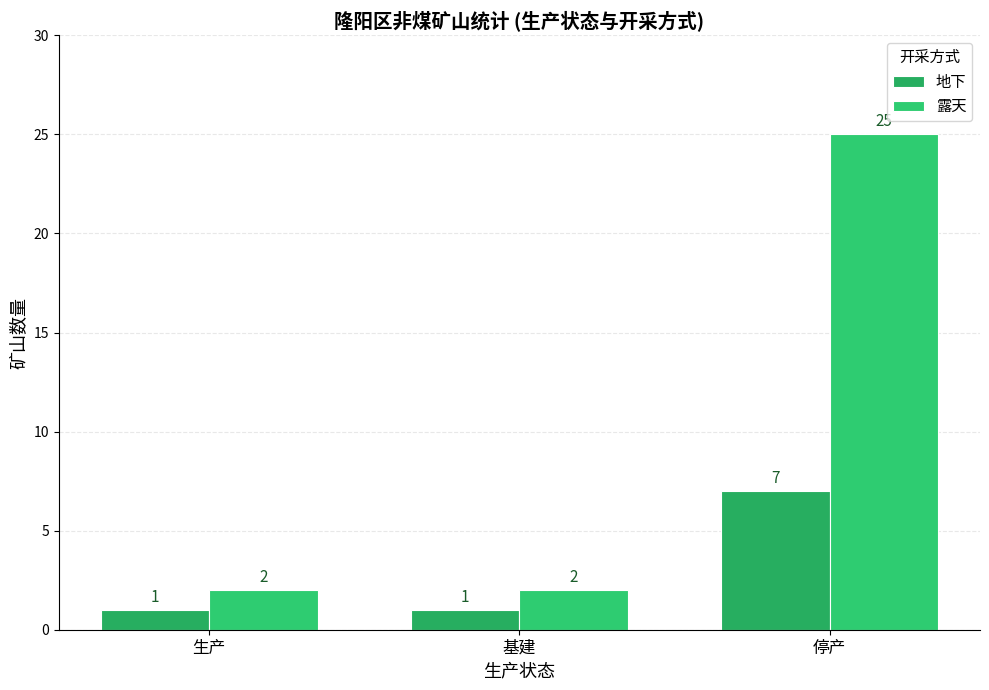

Rank the series by their average value, from highest to lowest.

露天, 地下